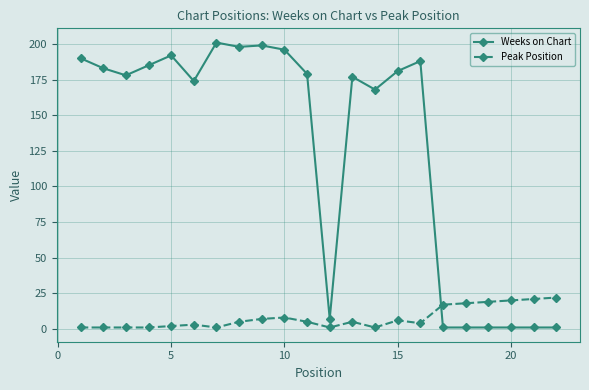

At how many categories does at least one series exceed 77?

15